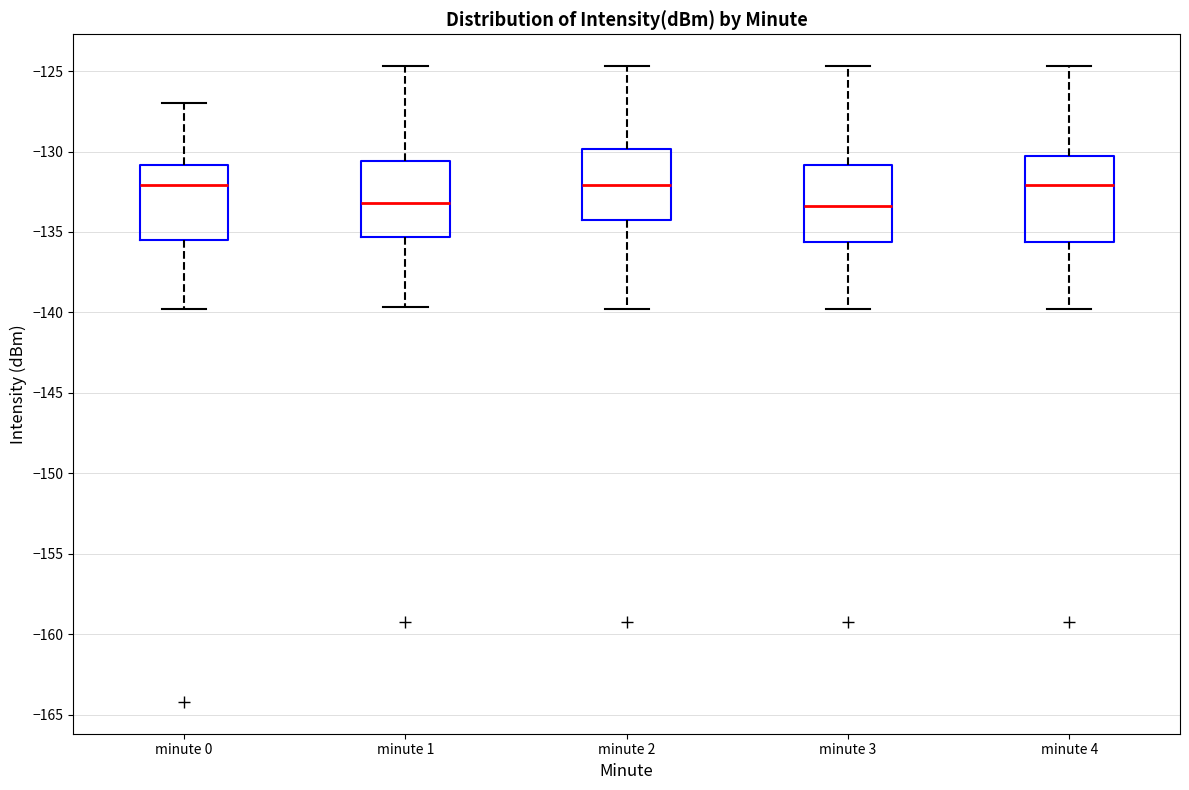

Reading left to right, transcribe this box plot: for each box, give where its median line is, the range the box spans, and where its two whiskers end, as read against the y-axis. The values are not printed on the chart, so give them approximately, as read against the axis.

minute 0: median -132.0, box -135.5 to -131.0, whiskers -140.0 to -127.0
minute 1: median -133.0, box -135.5 to -130.5, whiskers -139.5 to -124.5
minute 2: median -132.0, box -134.0 to -130.0, whiskers -140.0 to -124.5
minute 3: median -133.5, box -135.5 to -131.0, whiskers -140.0 to -124.5
minute 4: median -132.0, box -135.5 to -130.5, whiskers -140.0 to -124.5